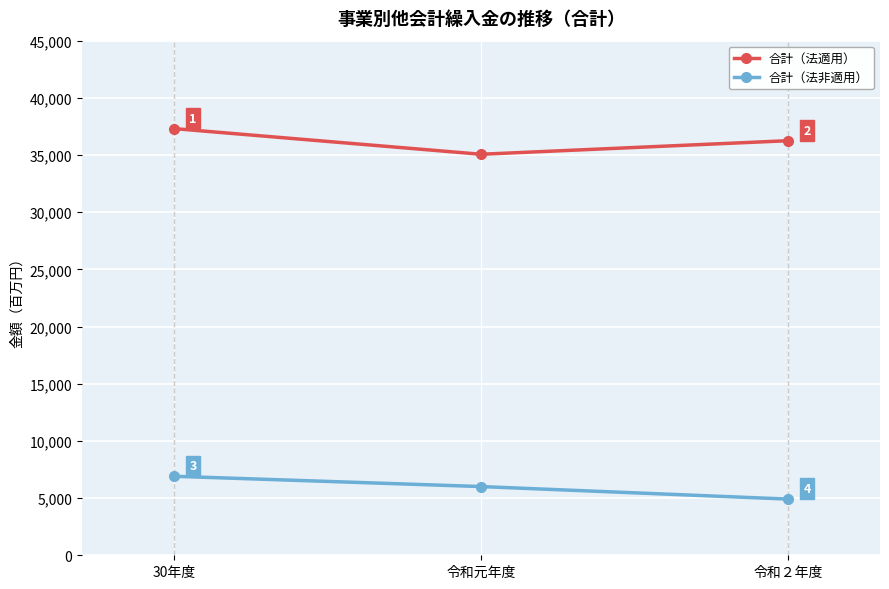

What is the approximate value of 合計（法非適用） at 令和元年度, to the nearest 50?

6000